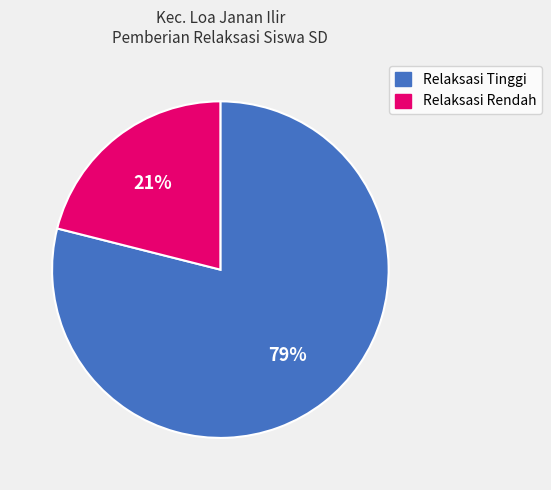

To the nearest percent, what is the average slice percentage?

50%